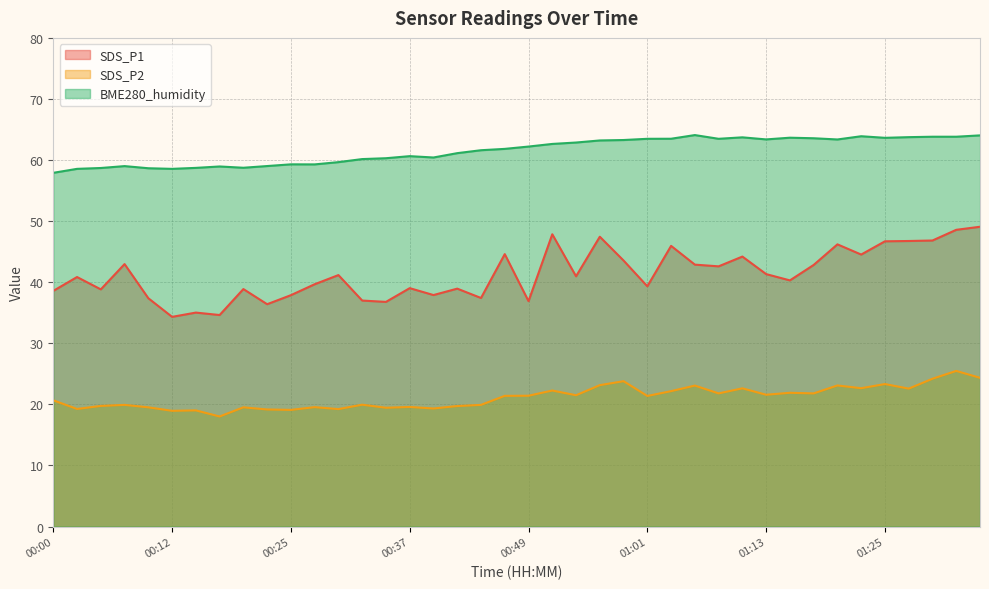

What is the sum of all SDS_P2 values?

845.2